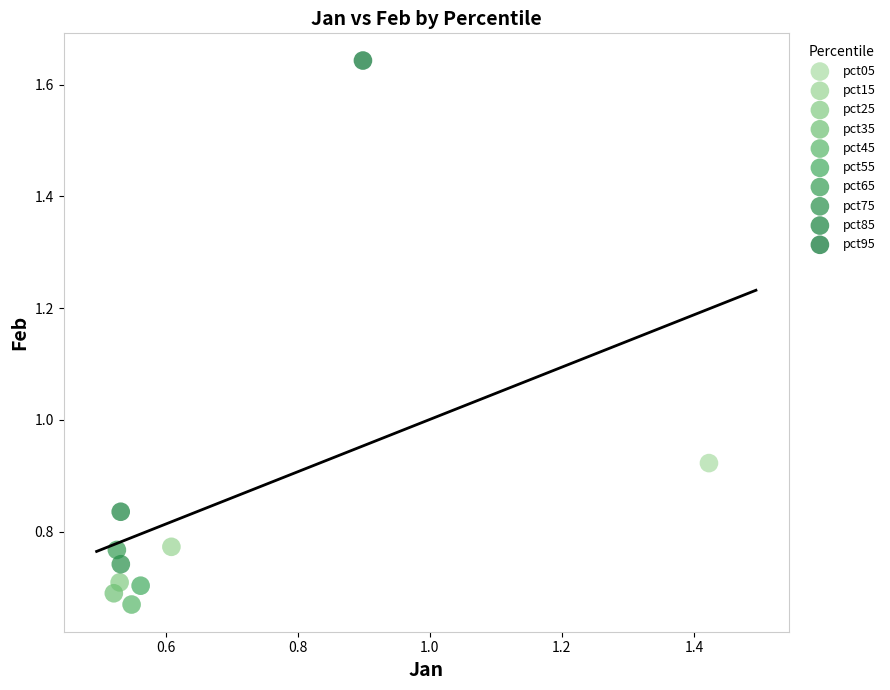

Which series contains the lowest Y value?

pct45